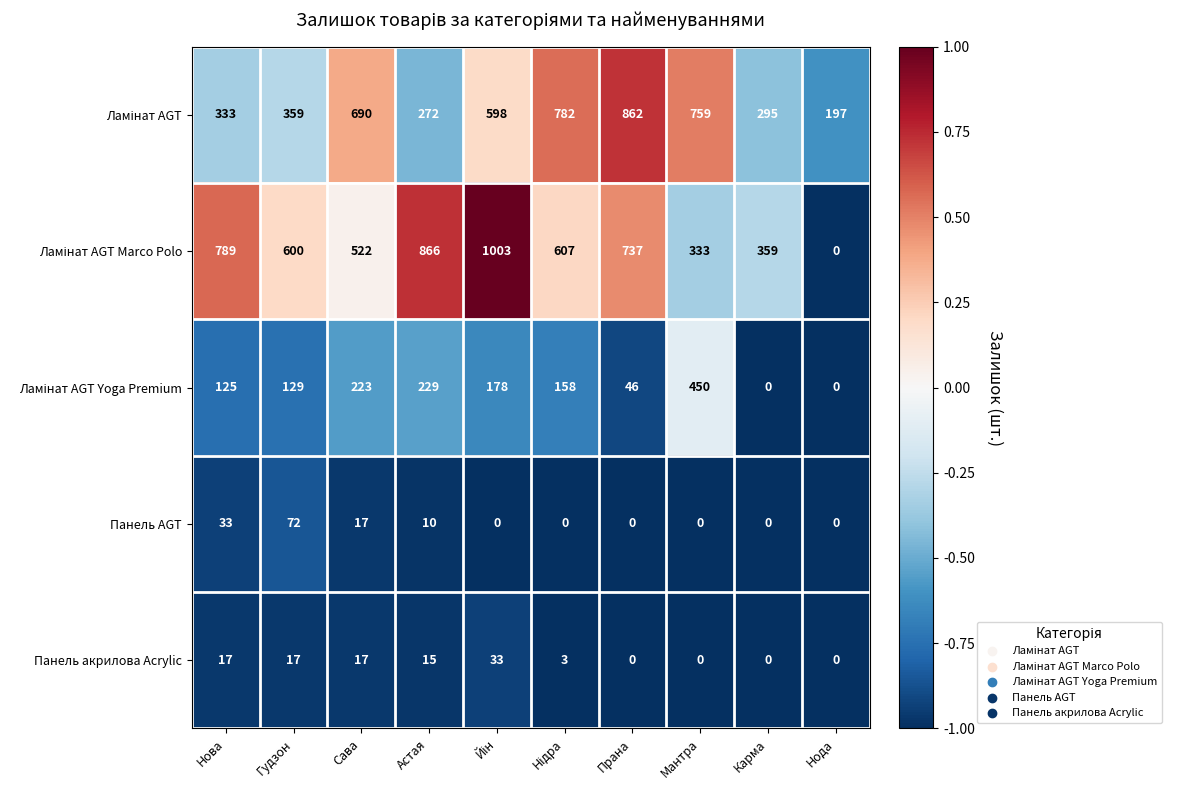

What is the difference between the maximum and second lowest values in the Панель акрилова Acrylic series?

33